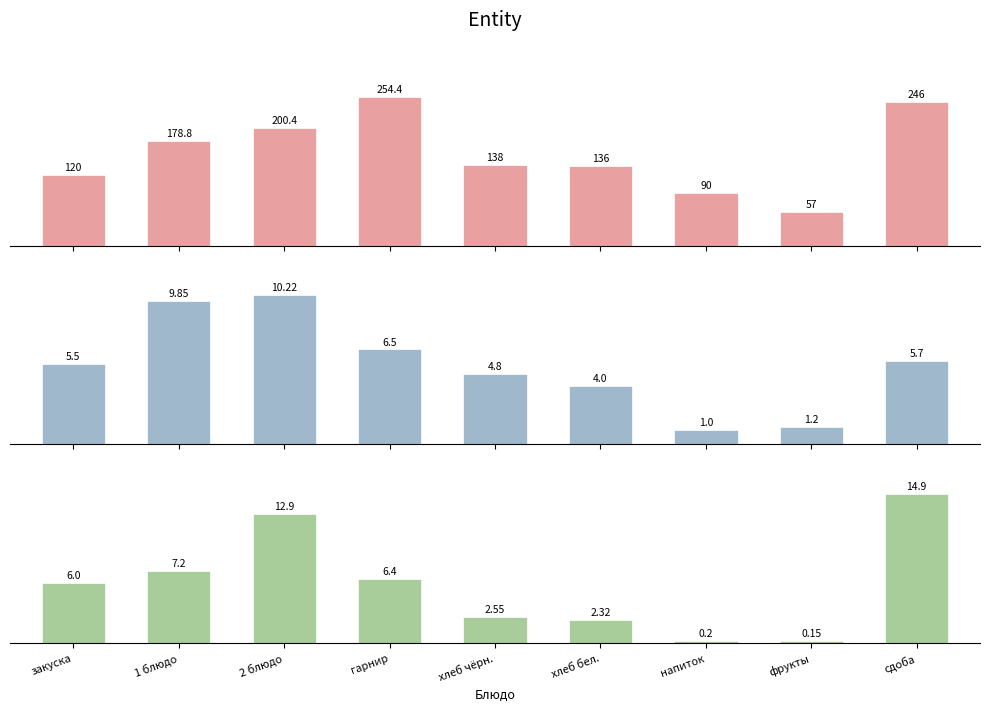

Read the Белки value at закуска.

5.5